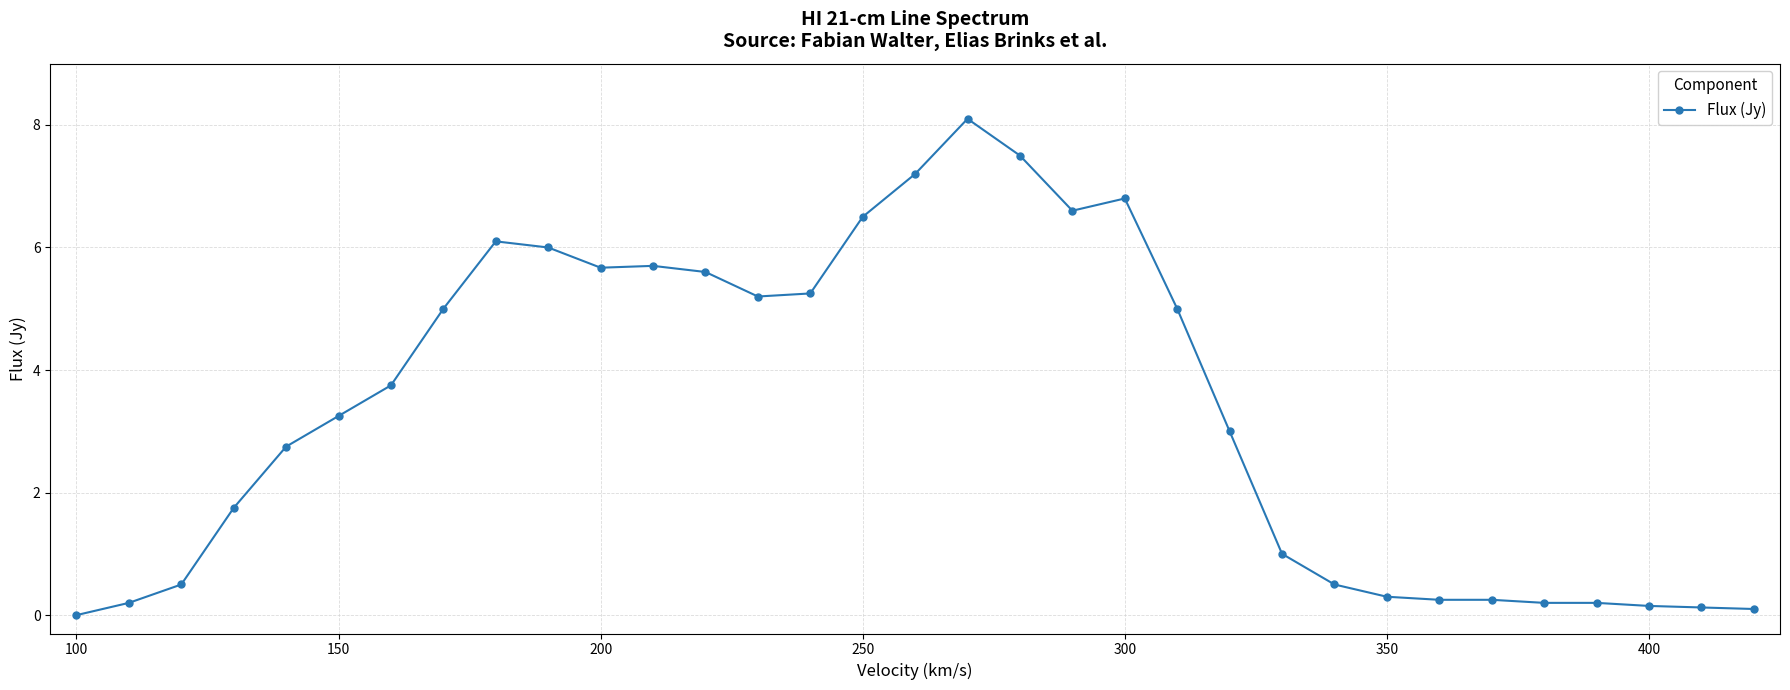

What is the greatest value displayed?

8.1